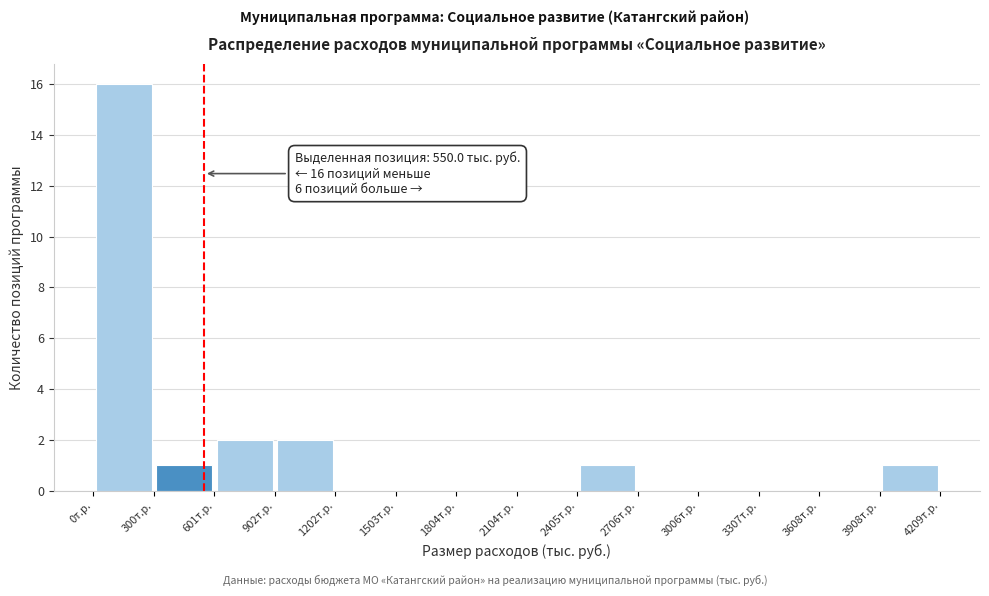

Over which range of the x-axis is the bar tallest?

0 to 300